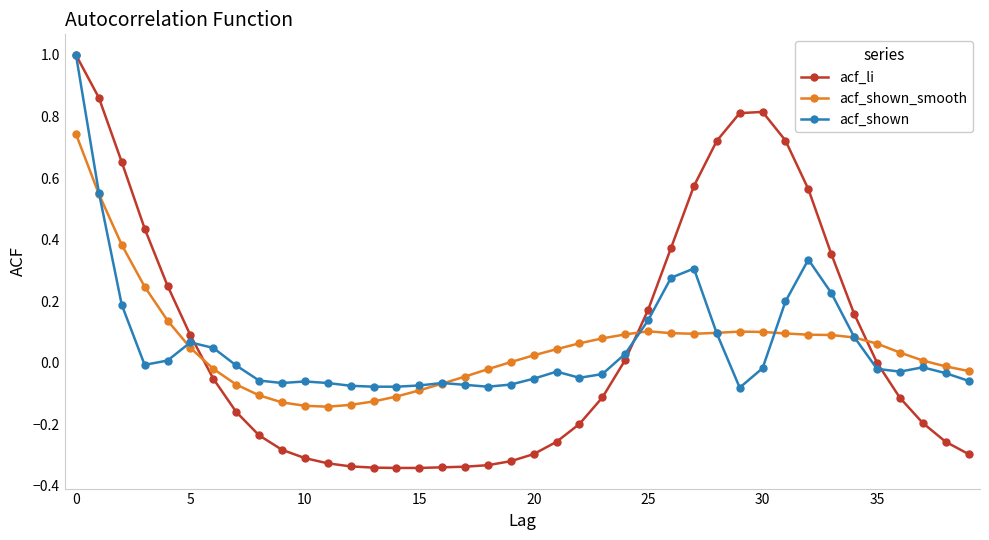

Which series has the largest range (max minus min)?

acf_li